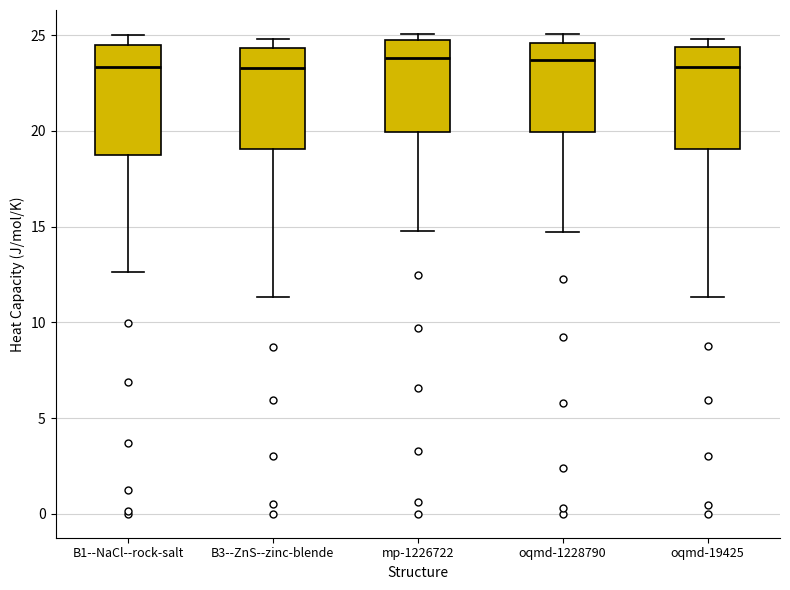

Reading left to right, read every box against the y-axis: the position of its median line, the range the box covers, and the ends of its whiskers. The values are not printed on the chart, so give them approximately, as read against the axis.

B1--NaCl--rock-salt: median 23.5, box 18.5 to 24.5, whiskers 12.5 to 25.0
B3--ZnS--zinc-blende: median 23.5, box 19.0 to 24.5, whiskers 11.5 to 25.0
mp-1226722: median 24.0, box 20.0 to 24.5, whiskers 15.0 to 25.0
oqmd-1228790: median 23.5, box 20.0 to 24.5, whiskers 14.5 to 25.0
oqmd-19425: median 23.5, box 19.0 to 24.5, whiskers 11.5 to 25.0